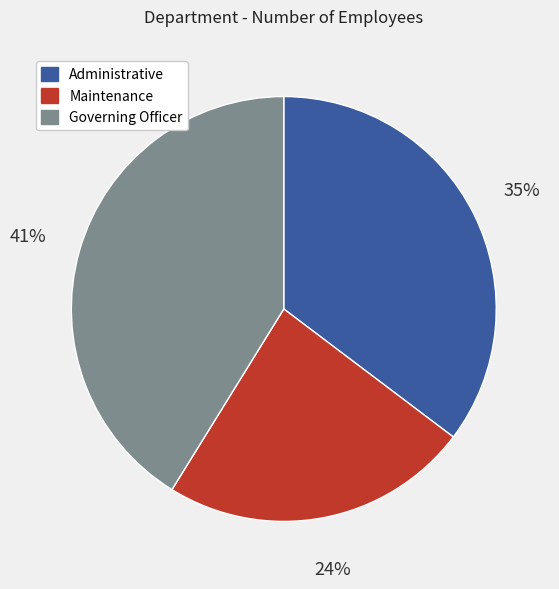

What is the ratio of the value at Administrative to the value at Governing Officer?

0.9